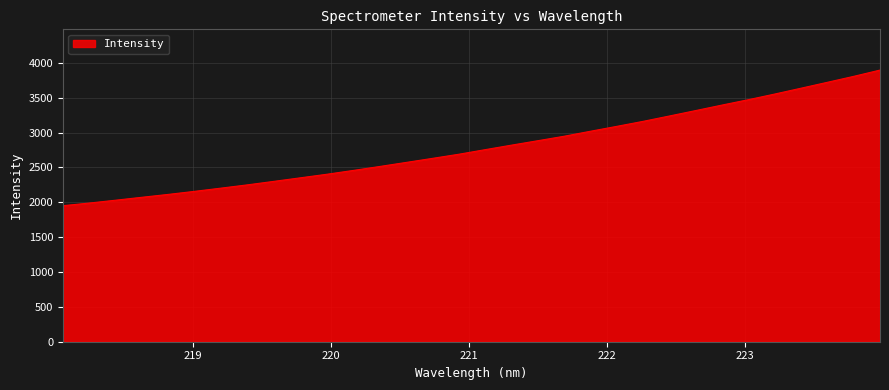

What is the difference between the maximum and minimum values?

1945.4